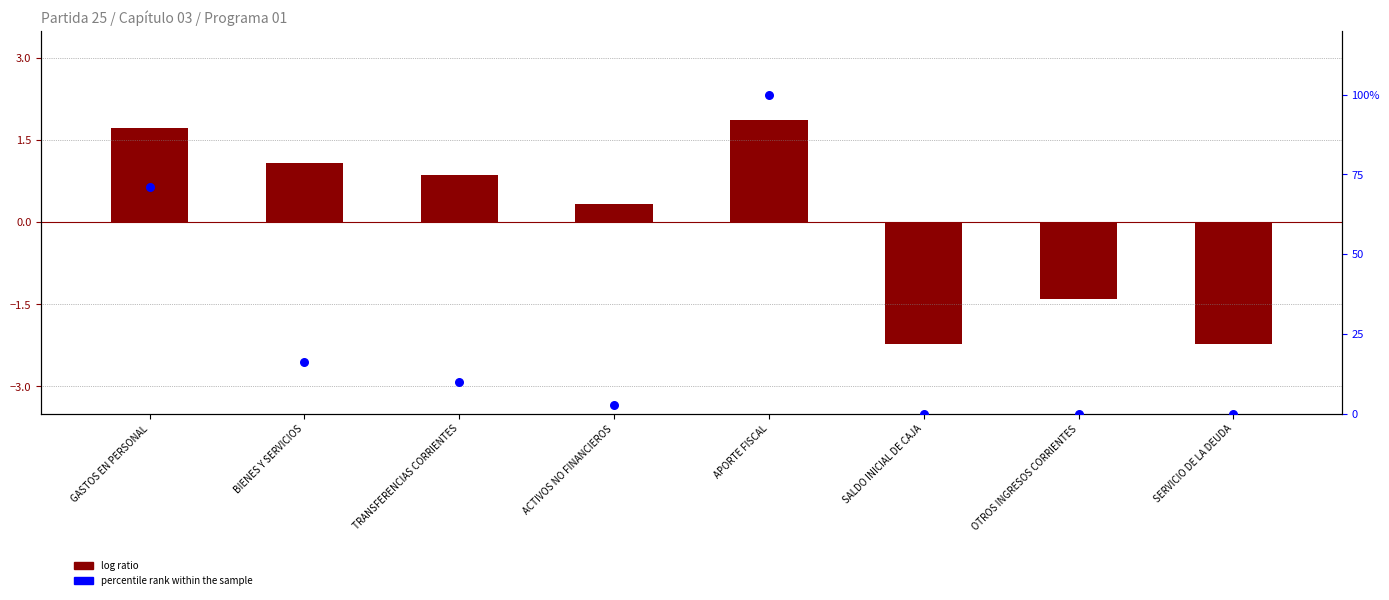

At which category is the sum across all series the highest?

APORTE FISCAL